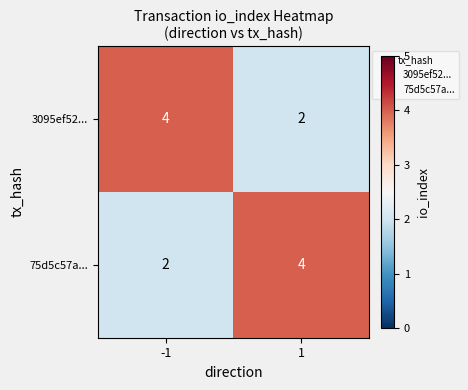

What is the total value across all series at 1?

6